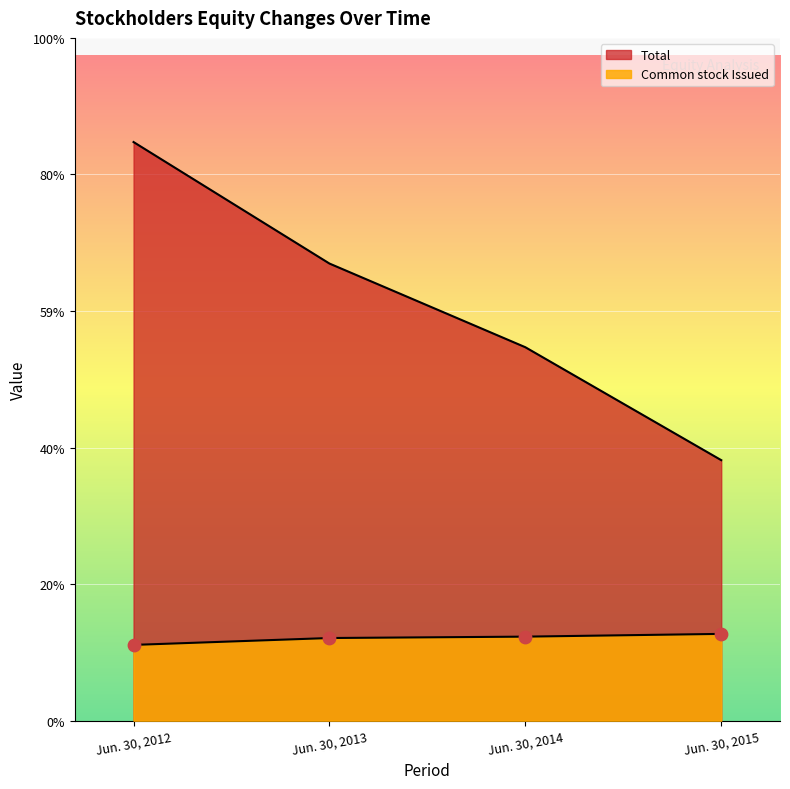

At which category is the sum across all series the highest?

Jun. 30, 2012